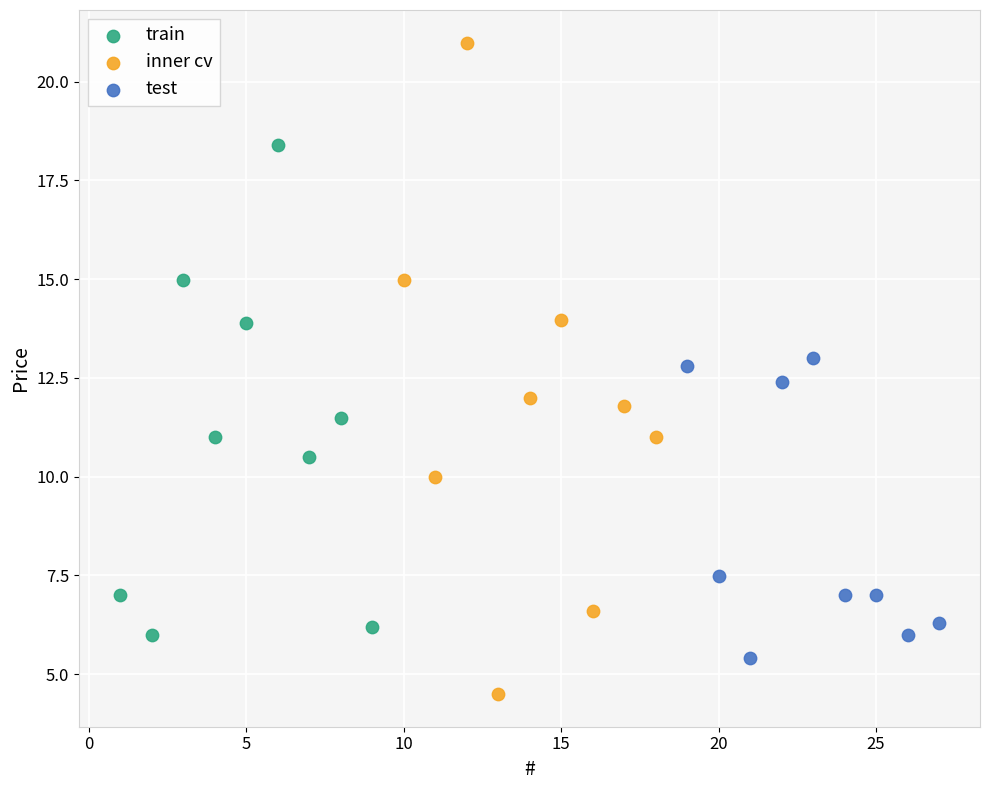

Which series reaches the maximum Y coordinate?

inner cv